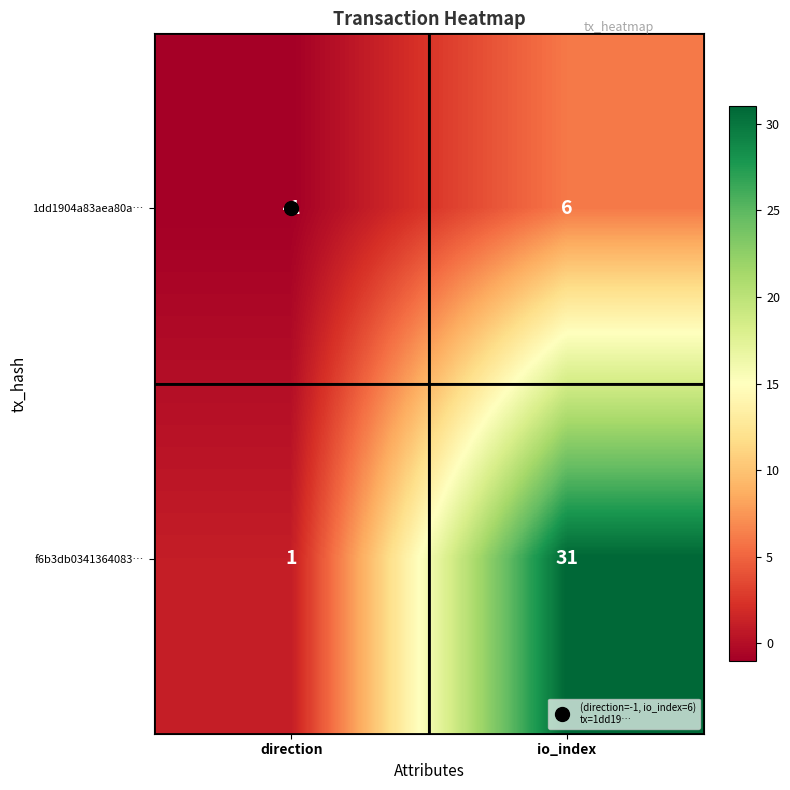

At which category is the sum across all series the highest?

io_index